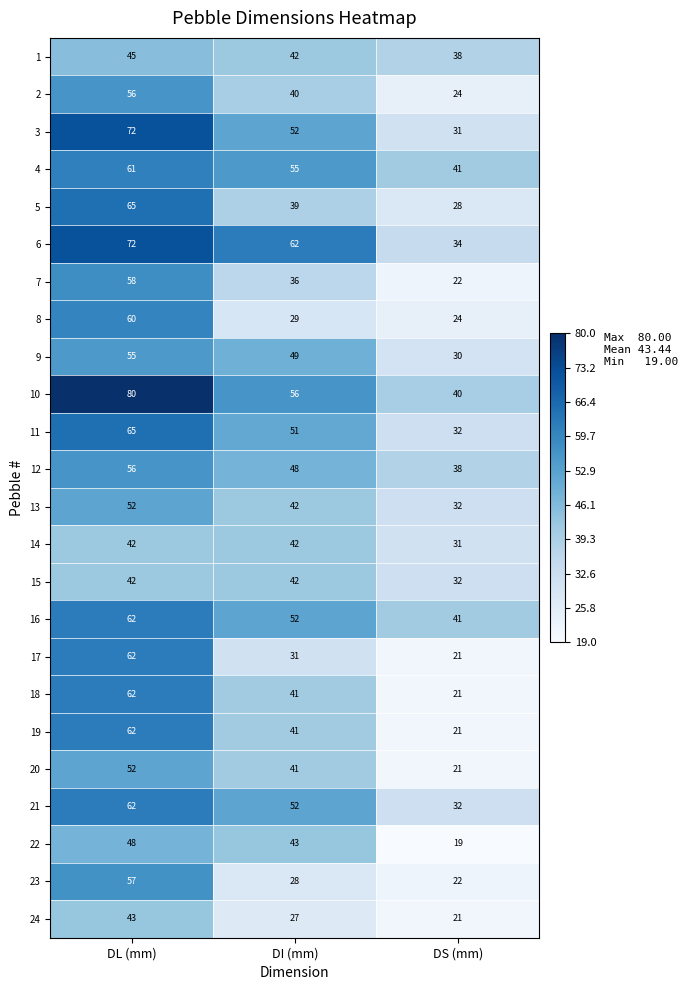

Count the 24 values in the range 21 to 43.

3